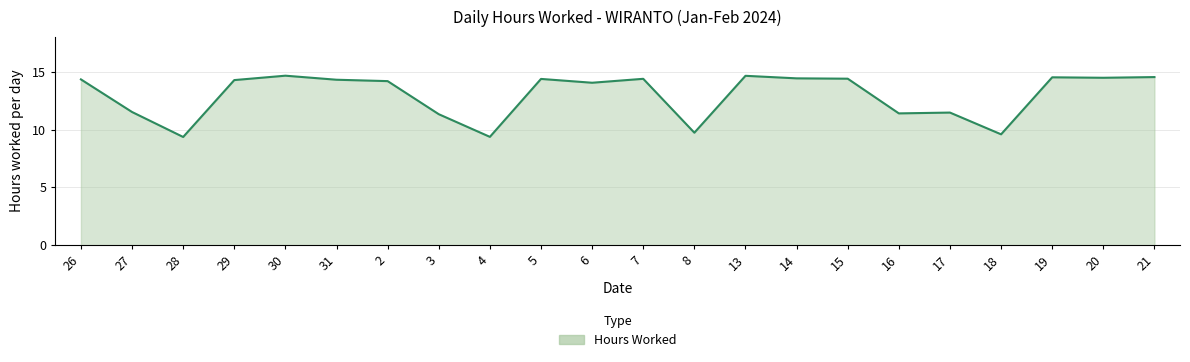

At which label does the data first exceed 14?

26